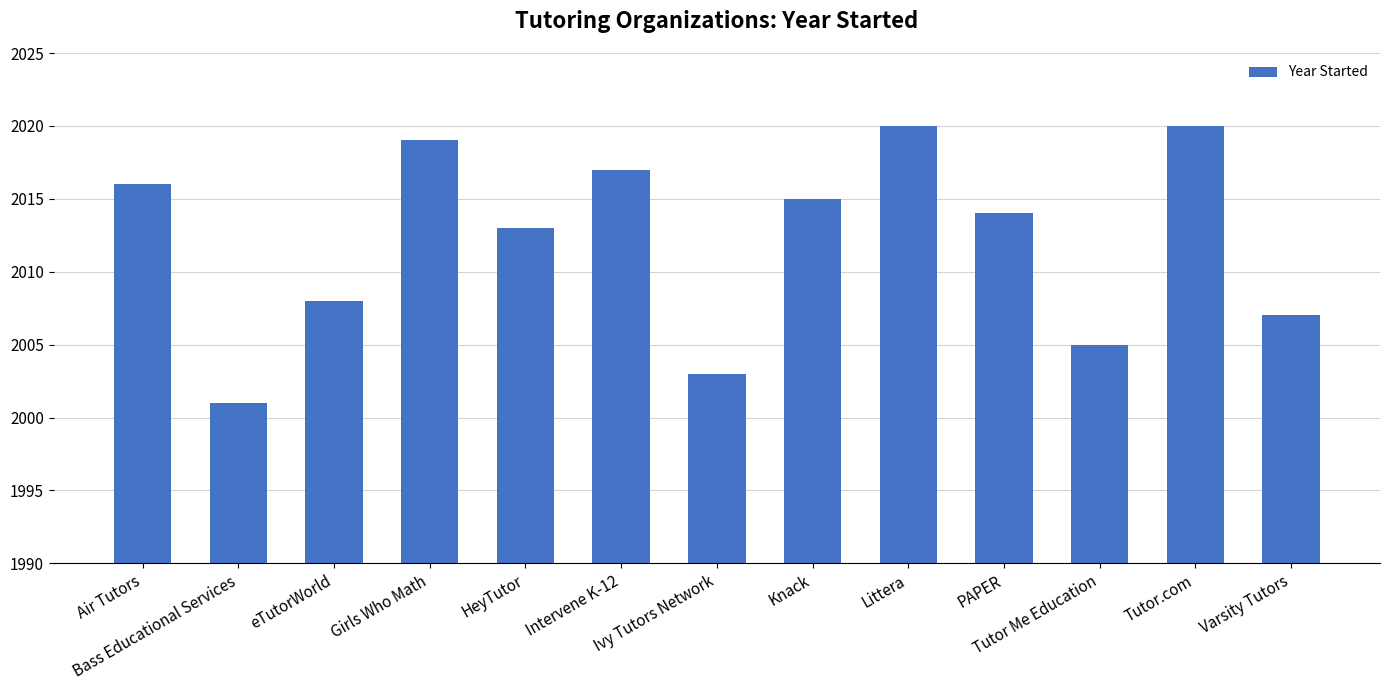

What is the average value?

2012